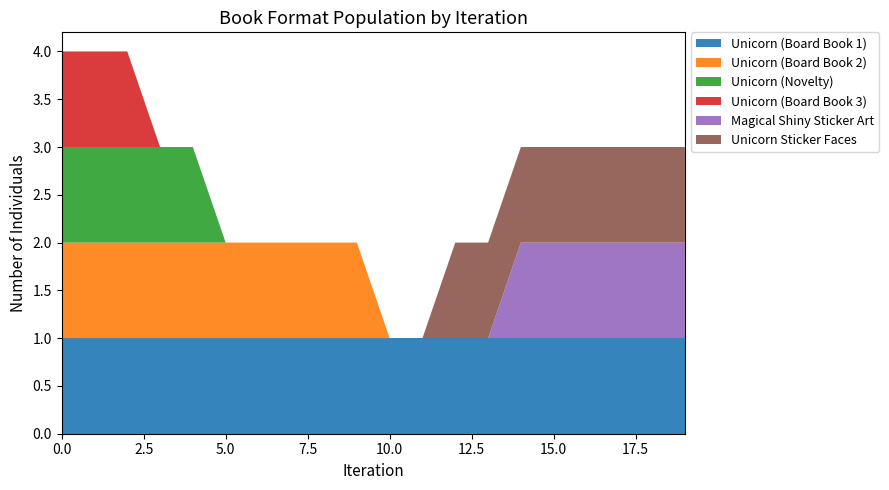

Reading right to left, extract all data points from this chart.

Unicorn (Board Book 1): 1	1	1	1	1	1	1	1	1	1	1	1	1	1	1	1	1	1	1	1
Unicorn (Board Book 2): 0	0	0	0	0	0	0	0	0	0	1	1	1	1	1	1	1	1	1	1
Unicorn (Novelty): 0	0	0	0	0	0	0	0	0	0	0	0	0	0	0	1	1	1	1	1
Unicorn (Board Book 3): 0	0	0	0	0	0	0	0	0	0	0	0	0	0	0	0	0	1	1	1
Magical Shiny Sticker Art: 1	1	1	1	1	1	0	0	0	0	0	0	0	0	0	0	0	0	0	0
Unicorn Sticker Faces: 1	1	1	1	1	1	1	1	0	0	0	0	0	0	0	0	0	0	0	0